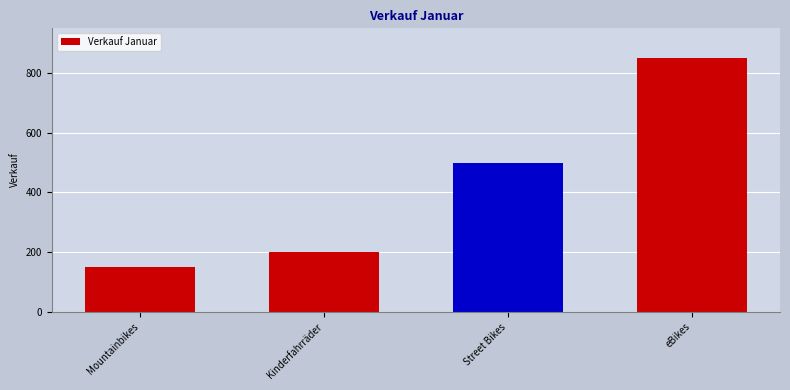

What is the sum of the values at Mountainbikes and eBikes?

1000